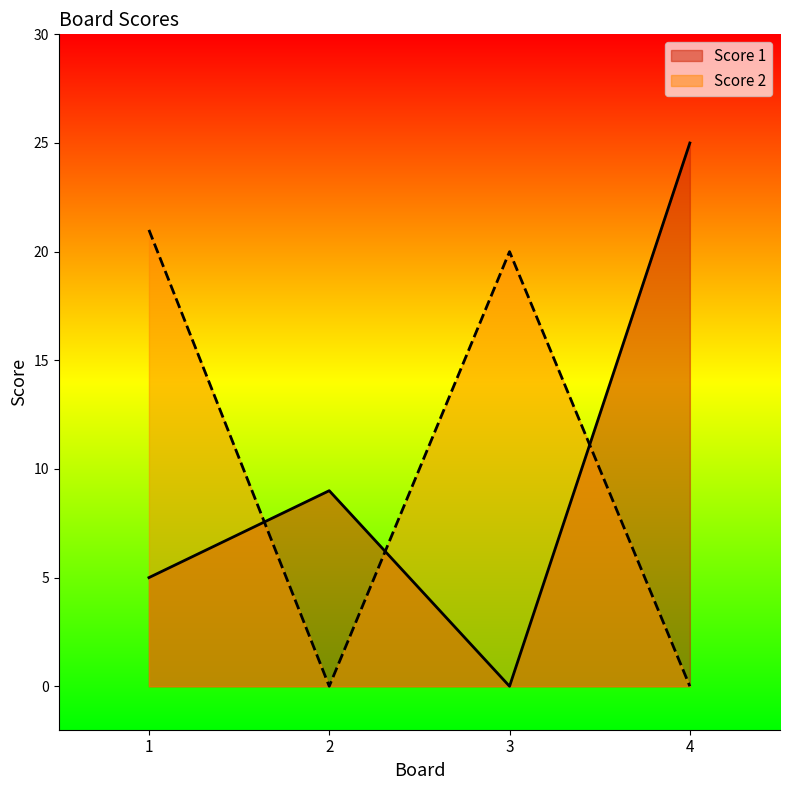

How many interior local peaks does the Score 2 series have?

1